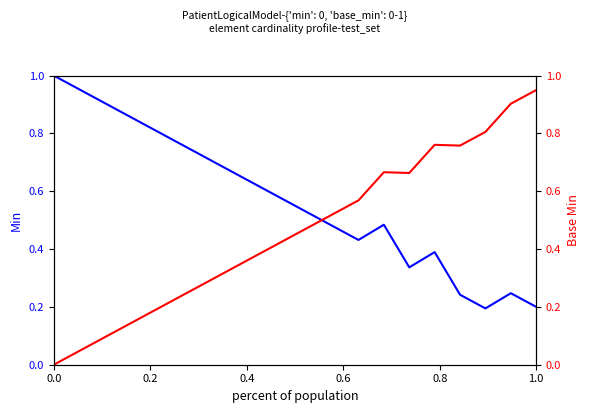

After their last crossing, which series has the higher values: Min or Base Min?

Base Min